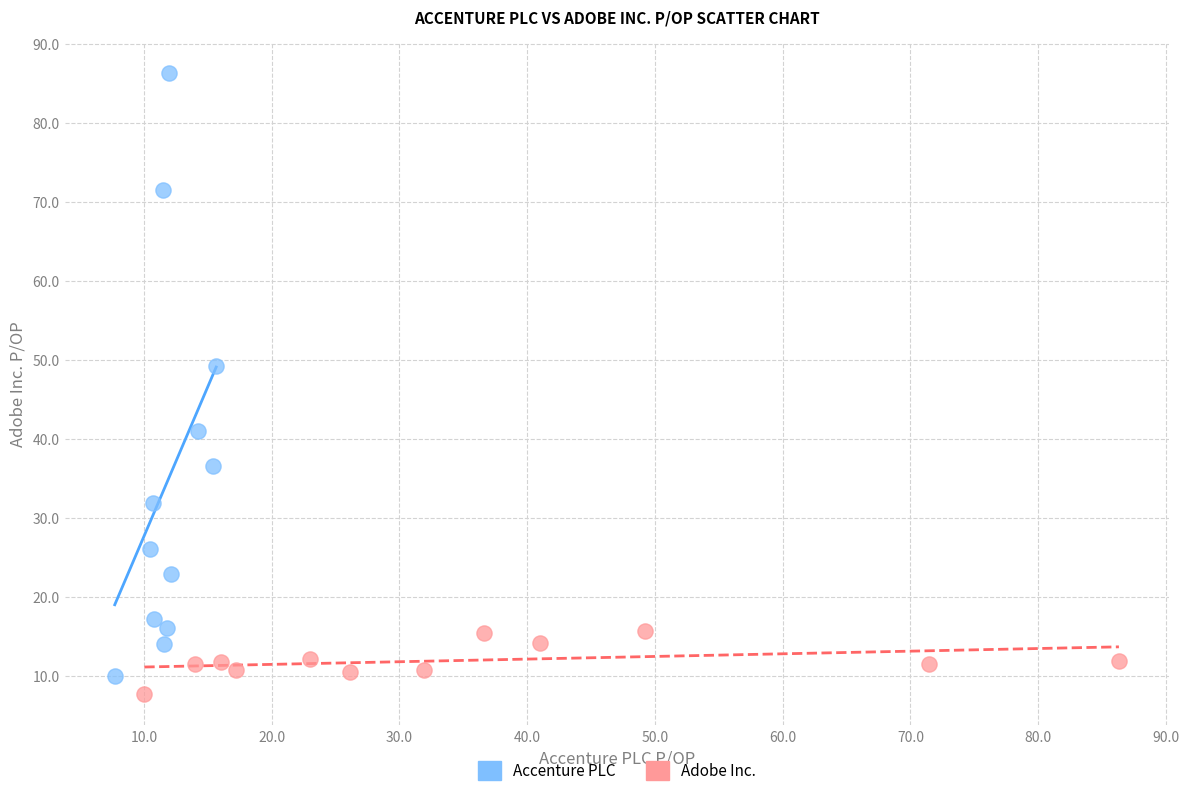

Which series has the widest spread of Y values?

Accenture PLC